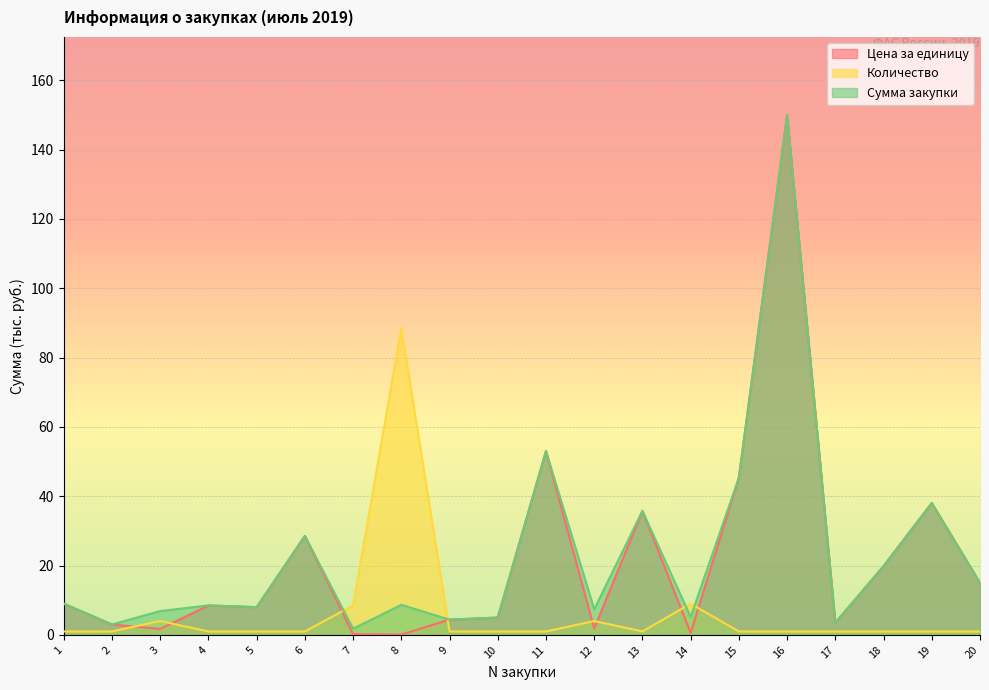

Reading right to left, what are all the values shown in this chart?

Цена за единицу: 20=15.0	19=38.0	18=19.8	17=3.5	16=150.0	15=45.4	14=0.6	13=35.8	12=1.8	11=53.0	10=5.0	9=4.4	8=0.1	7=0.2	6=28.6	5=8.0	4=8.5	3=1.7	2=3.0	1=9.0
Количество: 20=1.0	19=1.0	18=1.0	17=1.0	16=1.0	15=1.0	14=9.0	13=1.0	12=4.0	11=1.0	10=1.0	9=1.0	8=88.5	7=8.5	6=1.0	5=1.0	4=1.0	3=4.0	2=1.0	1=1.0
Сумма закупки: 20=15.0	19=38.0	18=19.8	17=3.5	16=150.0	15=45.4	14=5.2	13=35.8	12=7.4	11=53.0	10=5.0	9=4.4	8=8.7	7=1.8	6=28.6	5=8.0	4=8.5	3=6.9	2=3.0	1=9.0